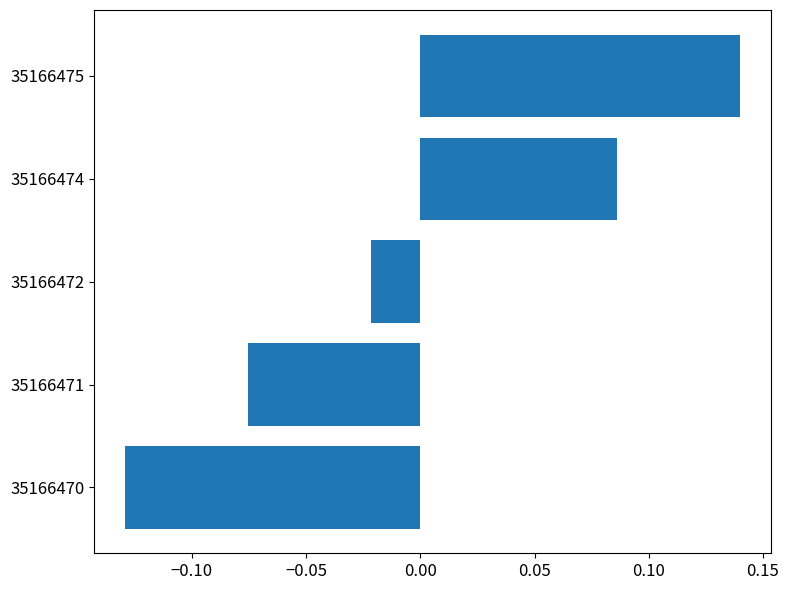

Which label corresponds to the largest value in the chart?

35166475